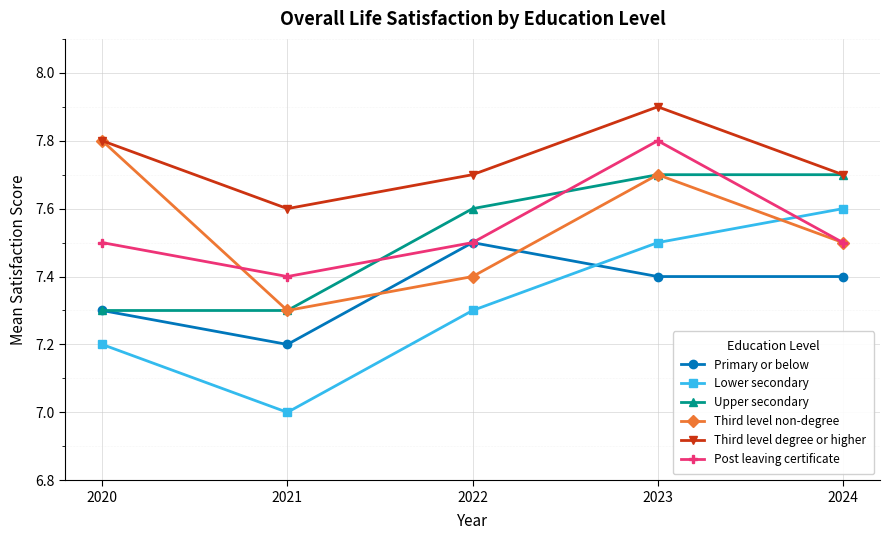

At which category does the chart reach its peak across all series?

2023